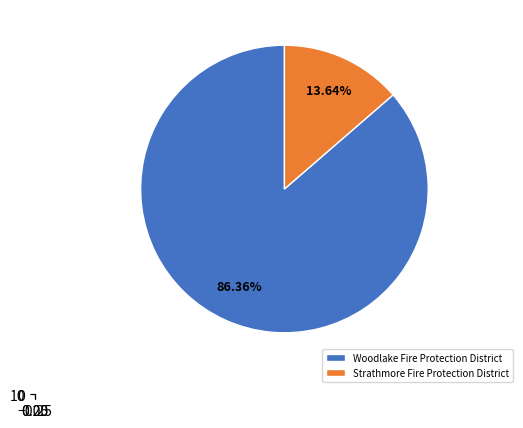

To the nearest percent, what percentage of the pie is Woodlake Fire Protection District?

86%